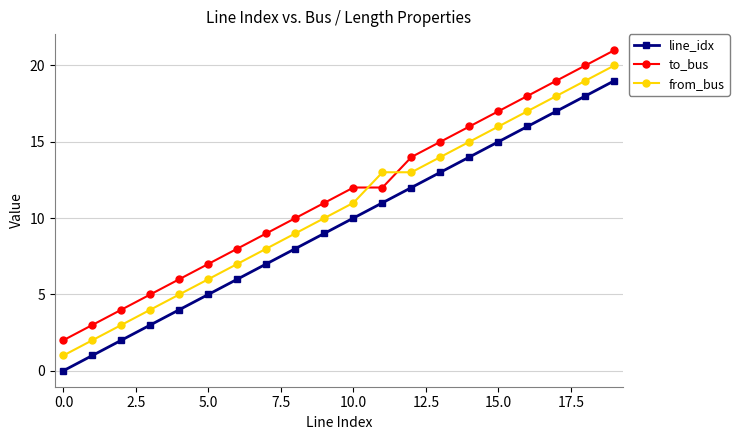

Rank the series by their maximum value, from highest to lowest.

to_bus, from_bus, line_idx